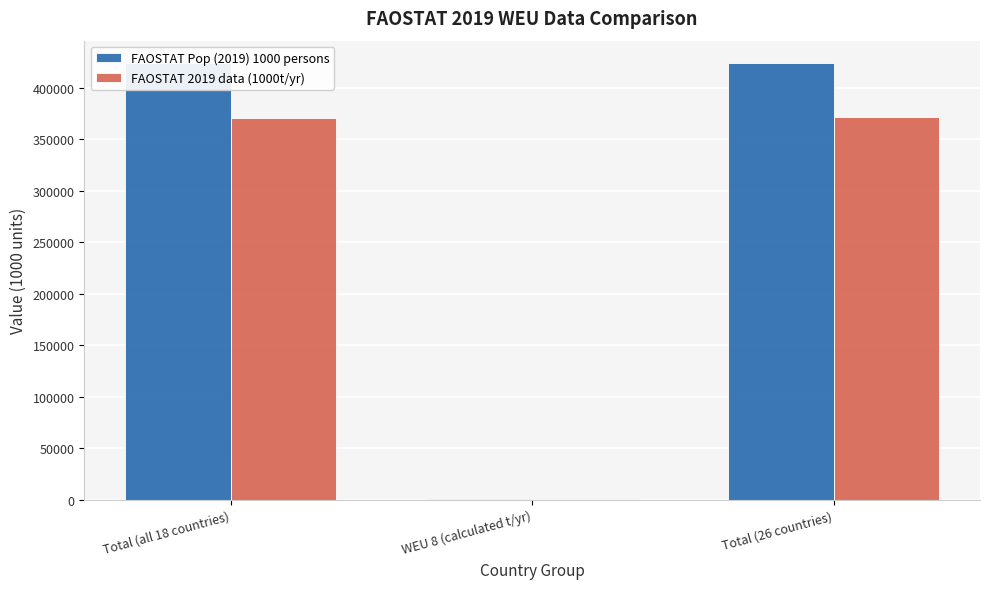

What is the sum of all FAOSTAT Pop (2019) 1000 persons values?

848640.6